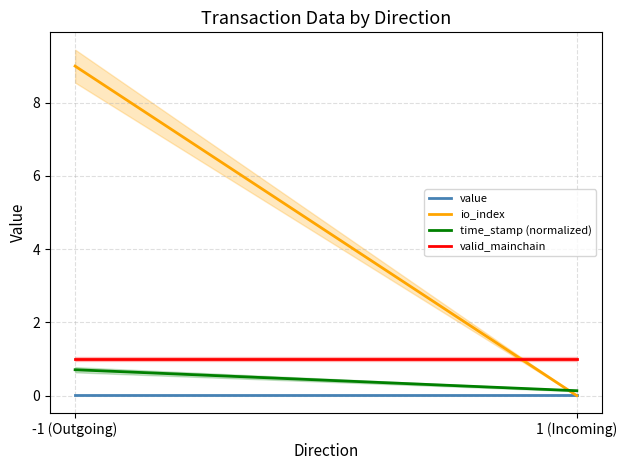

Is it true that value equals 0.0 at 1 (Incoming)?

False